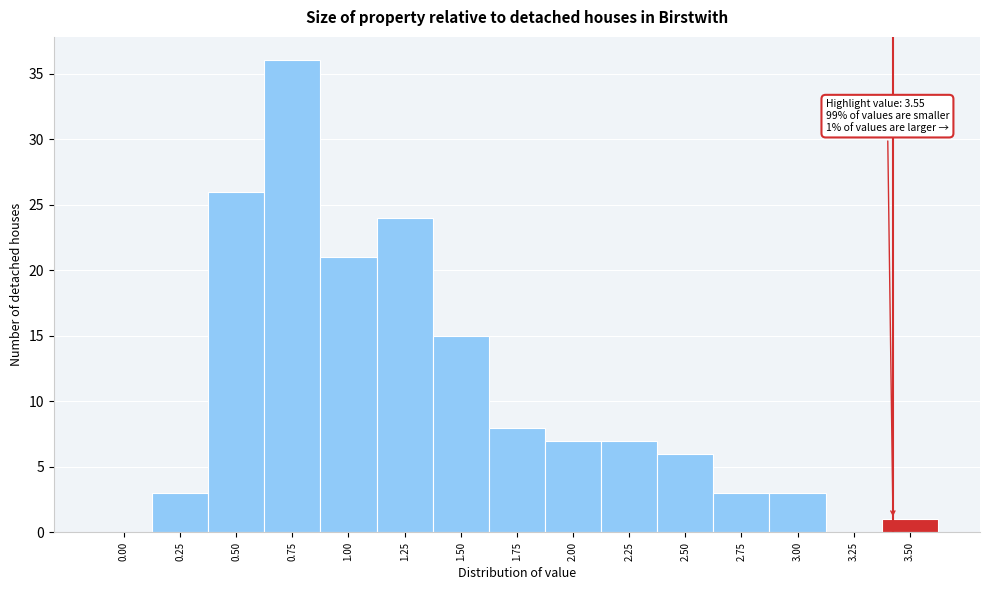

Reading left to right, transcribe all the data shown in this chart.

0.00=0	0.25=3	0.50=26	0.75=36	1.00=21	1.25=24	1.50=15	1.75=8	2.00=7	2.25=7	2.50=6	2.75=3	3.00=3	3.25=0	3.50=1